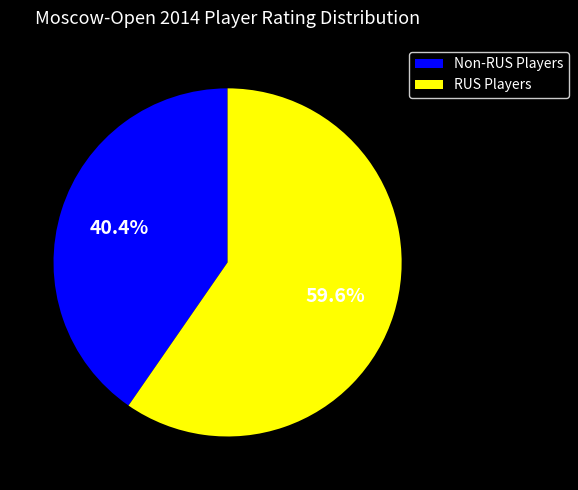

Between Non-RUS Players and RUS Players, which is larger?

RUS Players